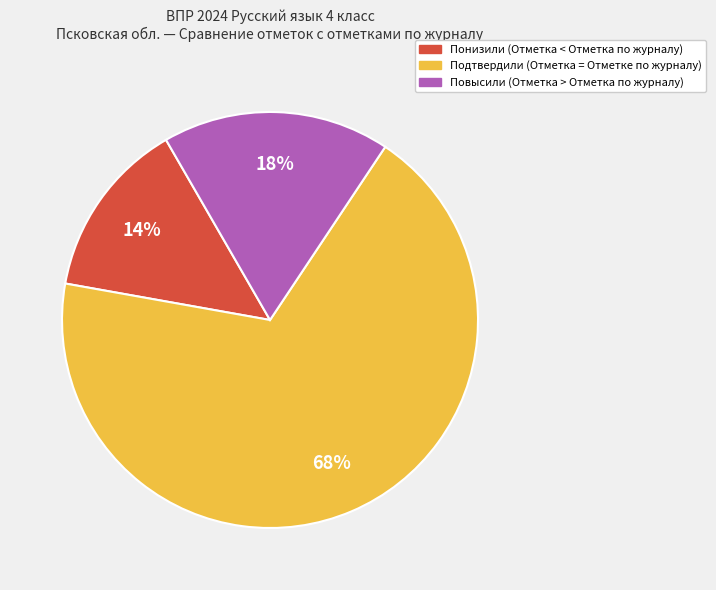

How many slices are in this pie chart?

3